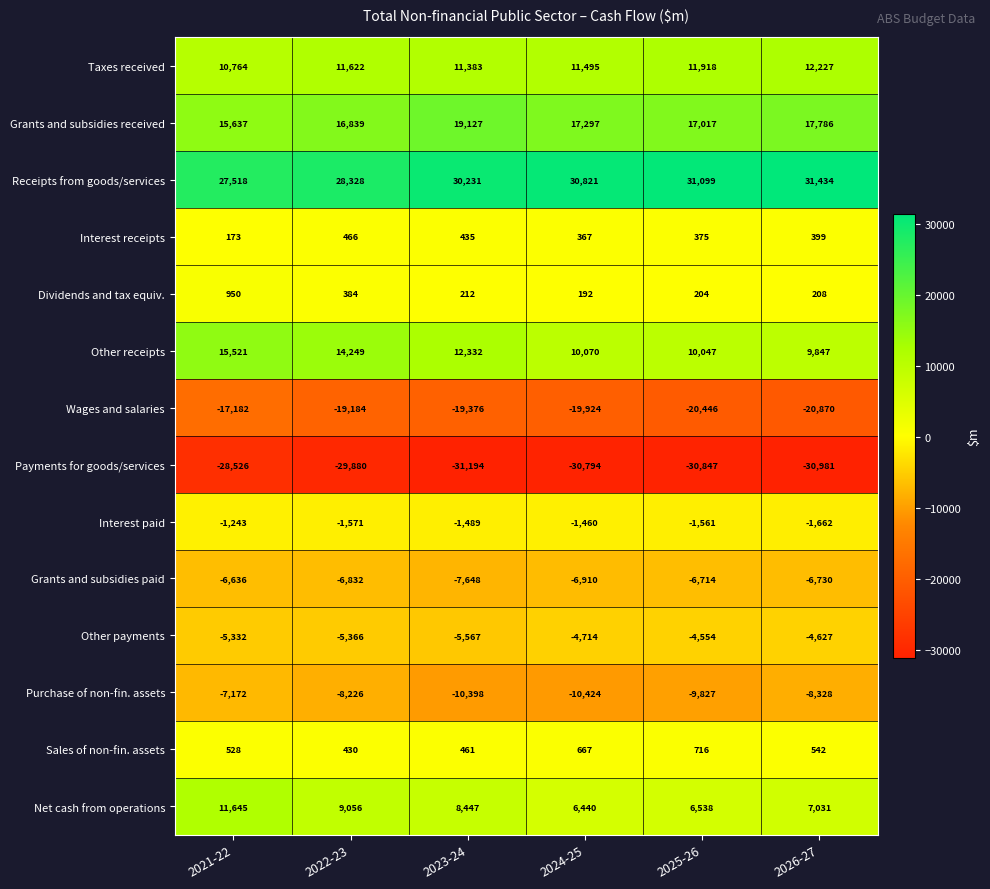

How many series are shown in this chart?

14